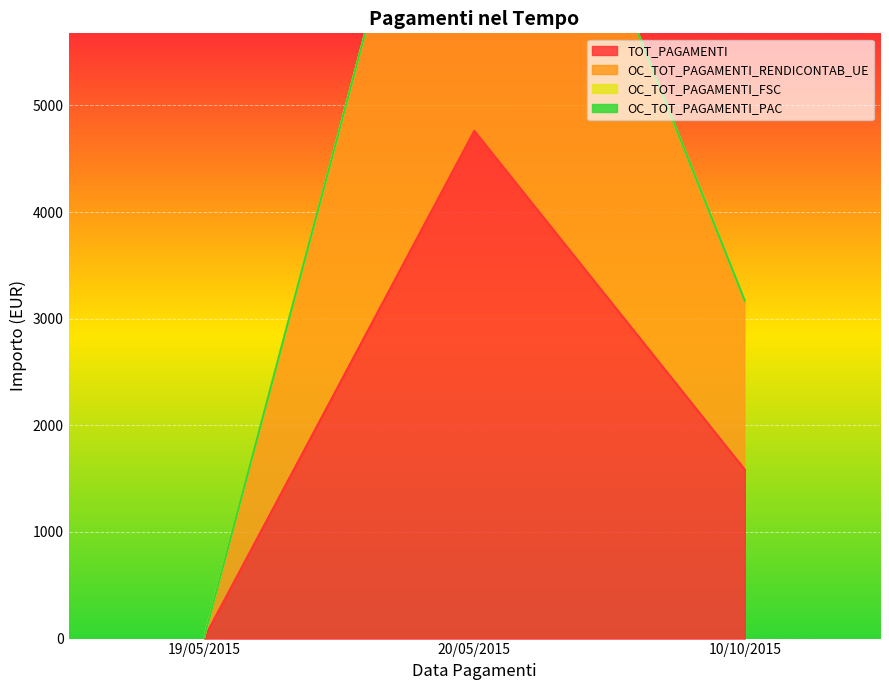

Is it true that TOT_PAGAMENTI equals 1584.7 at 10/10/2015?

True